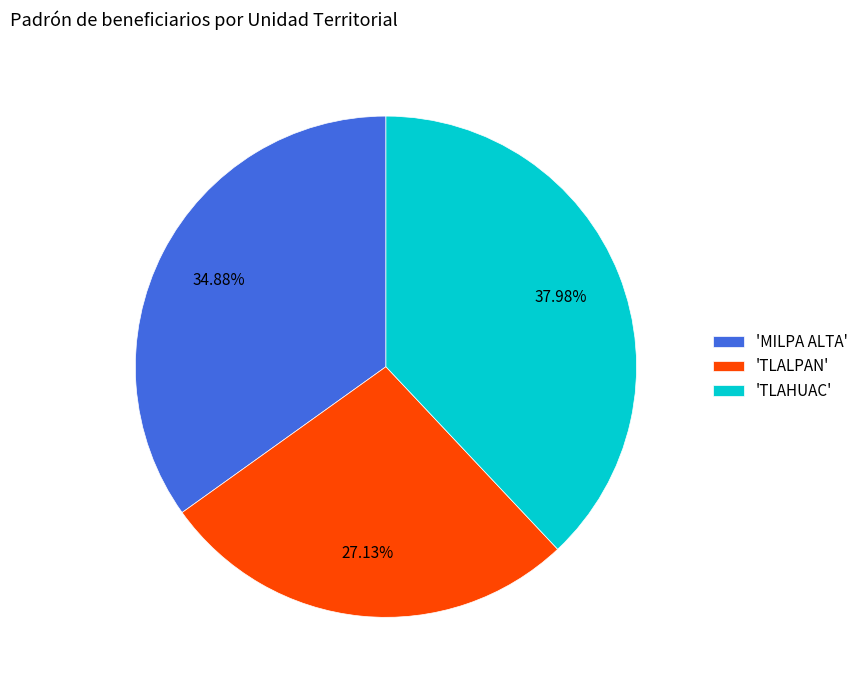

Between 'TLALPAN' and 'TLAHUAC', which is larger?

'TLAHUAC'